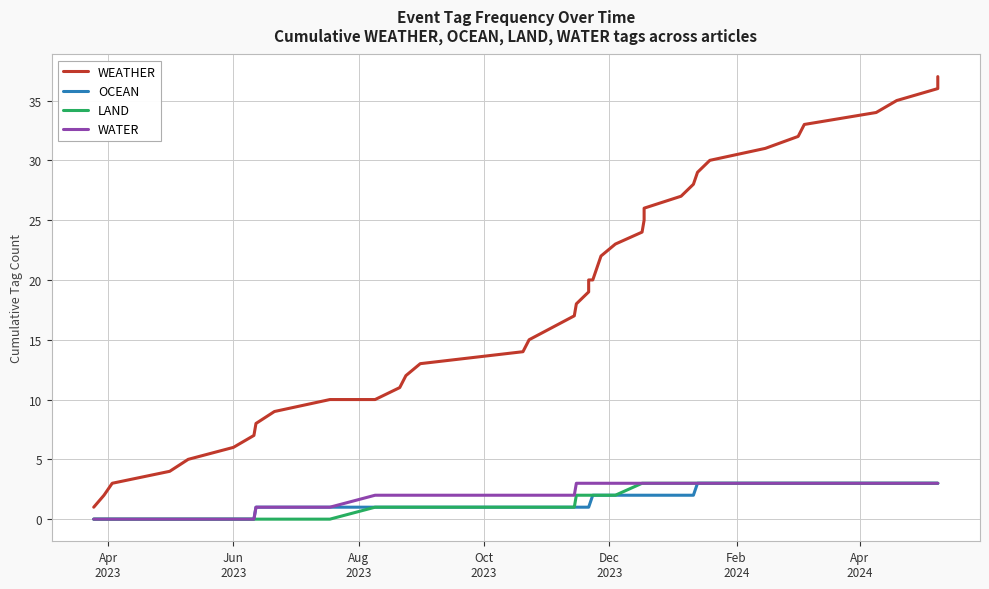

What is the difference between the maximum and second lowest values in the WEATHER series?

35